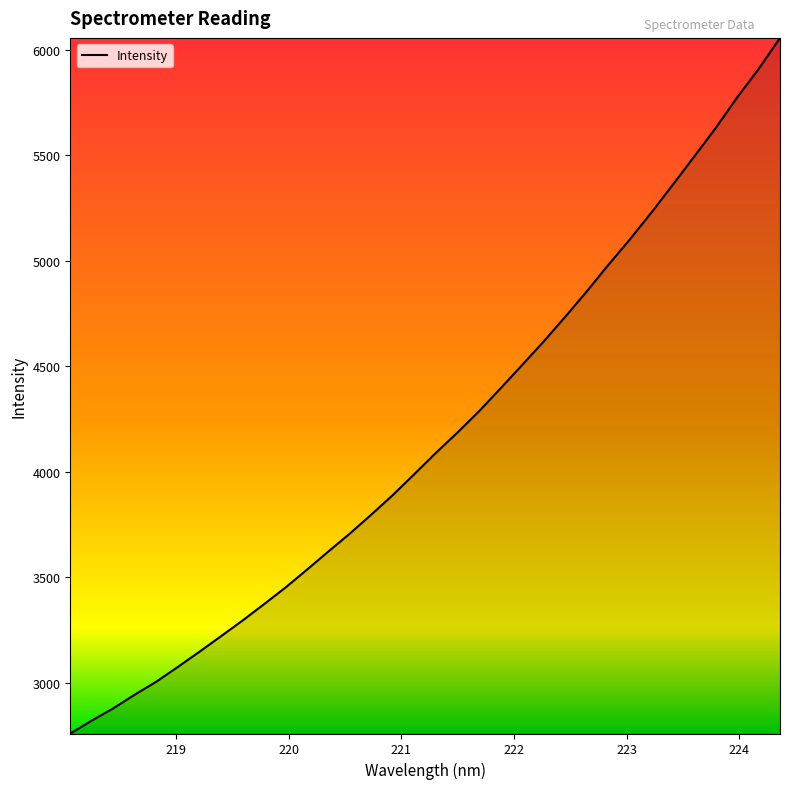

What is the maximum value shown in the chart?

6056.8